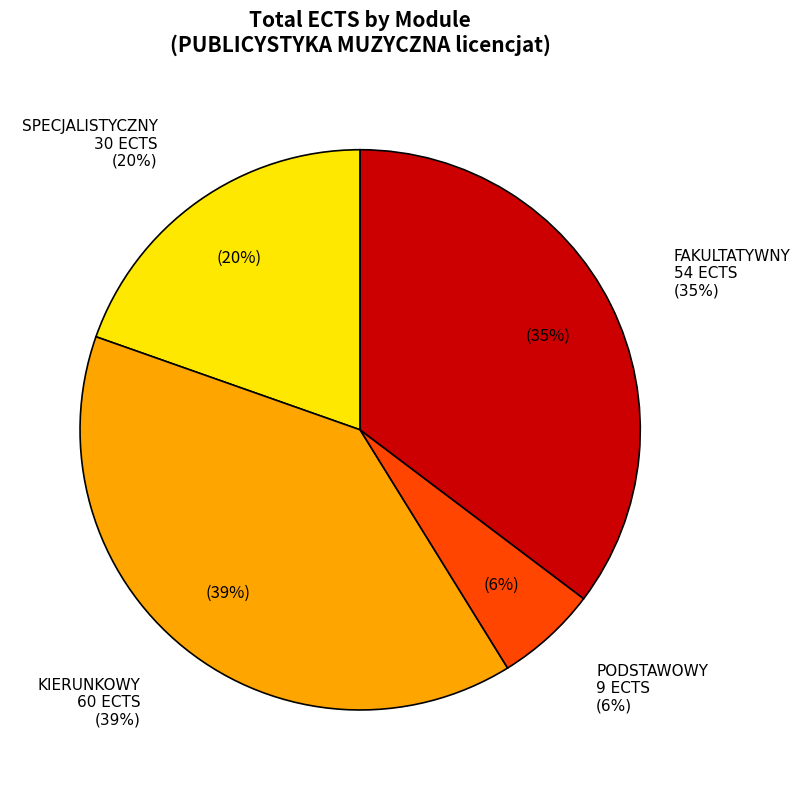

Is it true that KIERUNKOWY is 39% of the pie?

True